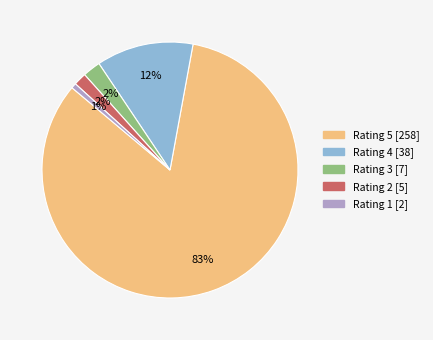

Which slice represents more than half of the pie?

Rating 5 [258]